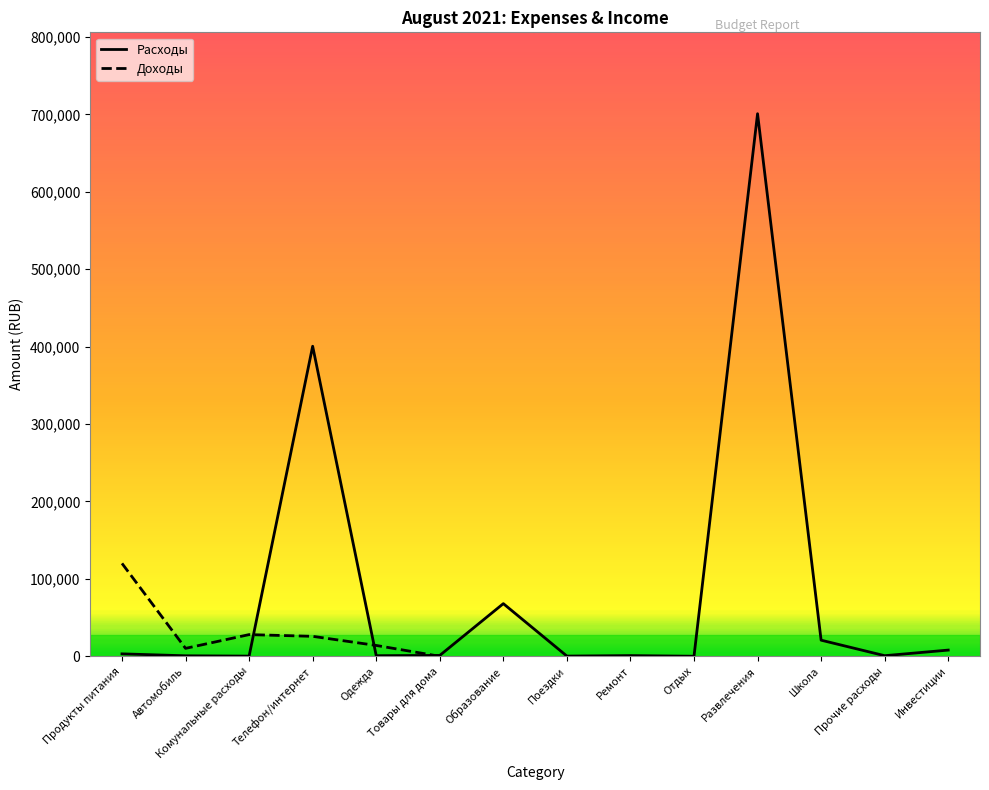

Reading right to left, transcribe all the data shown in this chart.

Инвестиции=8000	Прочие расходы=777	Школа=20809	Развлечения=700777	Отдых=67	Ремонт=900	Поездки=277	Образование=68000	Товары для дома=1122	Одежда=777	Телефон/интернет=400455	Комунальные расходы=234	Автомобиль=654	Продукты питания=3144